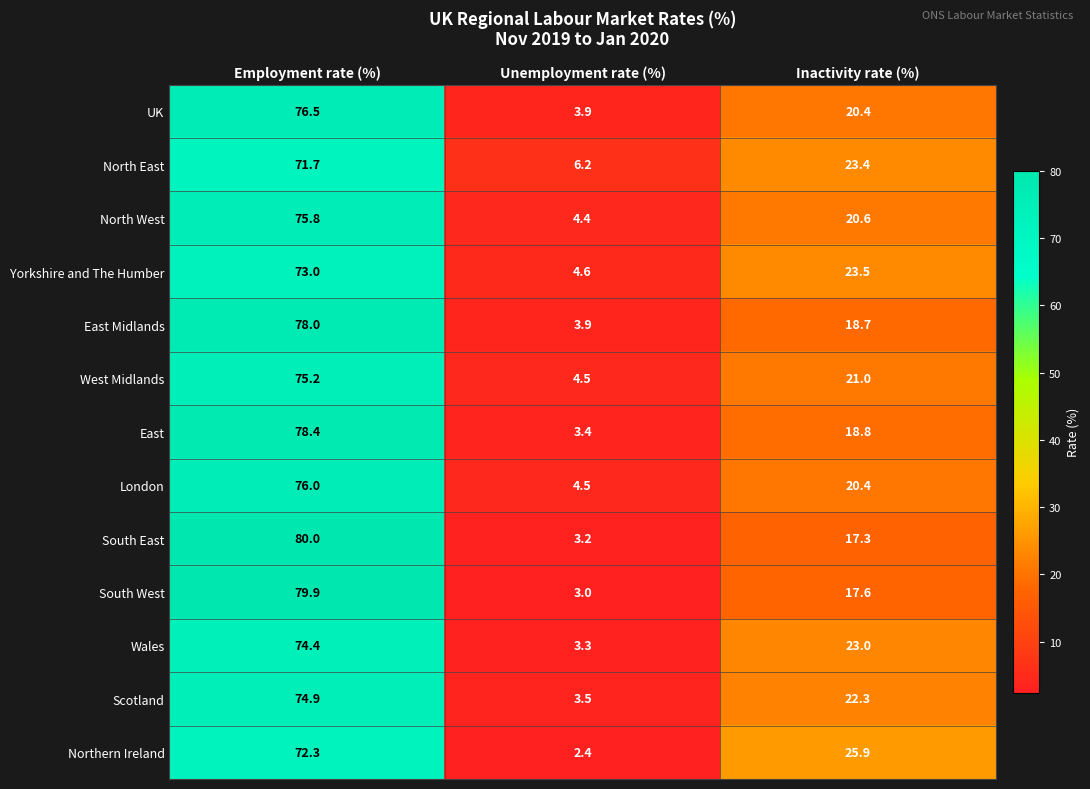

At which category does the chart reach its peak across all series?

Employment rate (%)